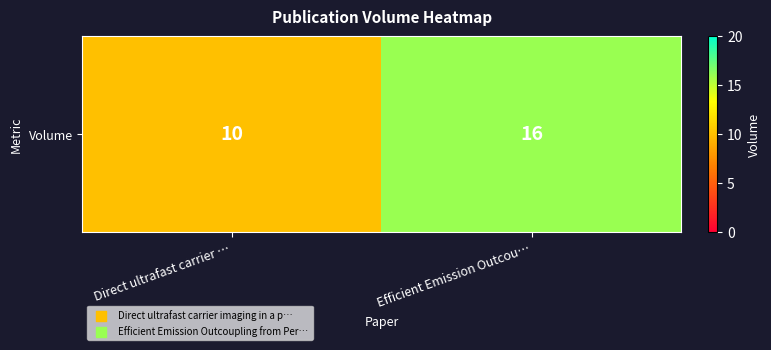

Where is the data nearest to the value 13?

Direct ultrafast carrier …